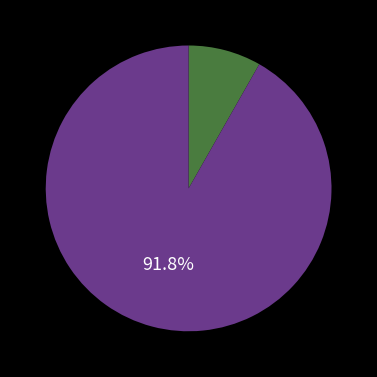

How many slices are in this pie chart?

2